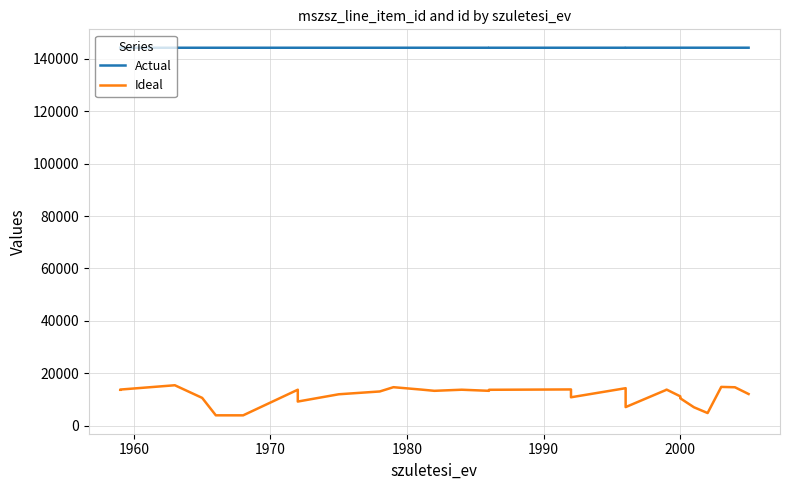

True or false: Actual has a value of 48658 at 7.

False